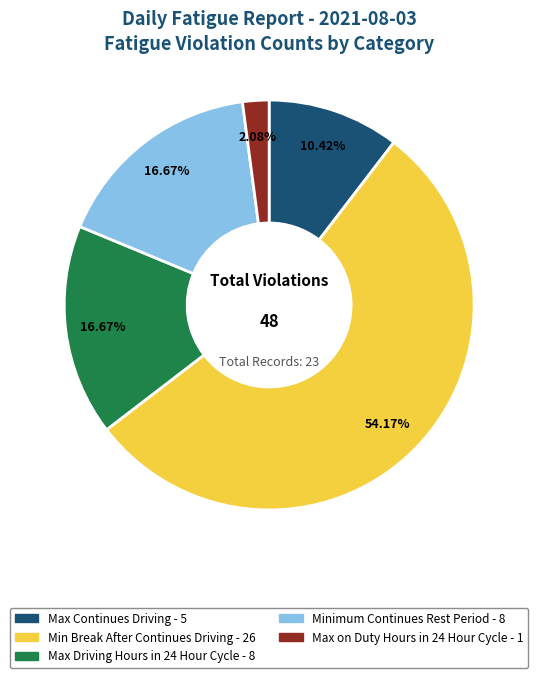

What percentage do Minimum Continues Rest Period and Max Continues Driving together represent?

27.1%